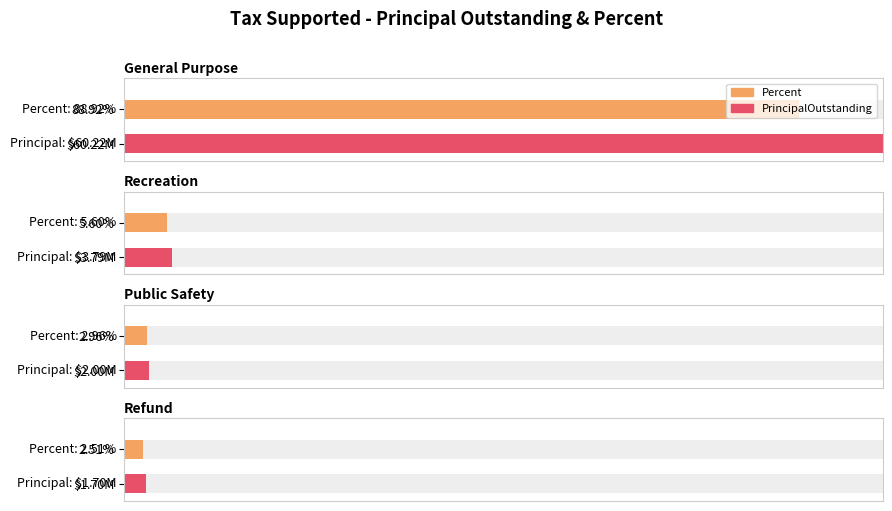

At Refund, list the series in order from smallest to largest.

Percent, PrincipalOutstanding